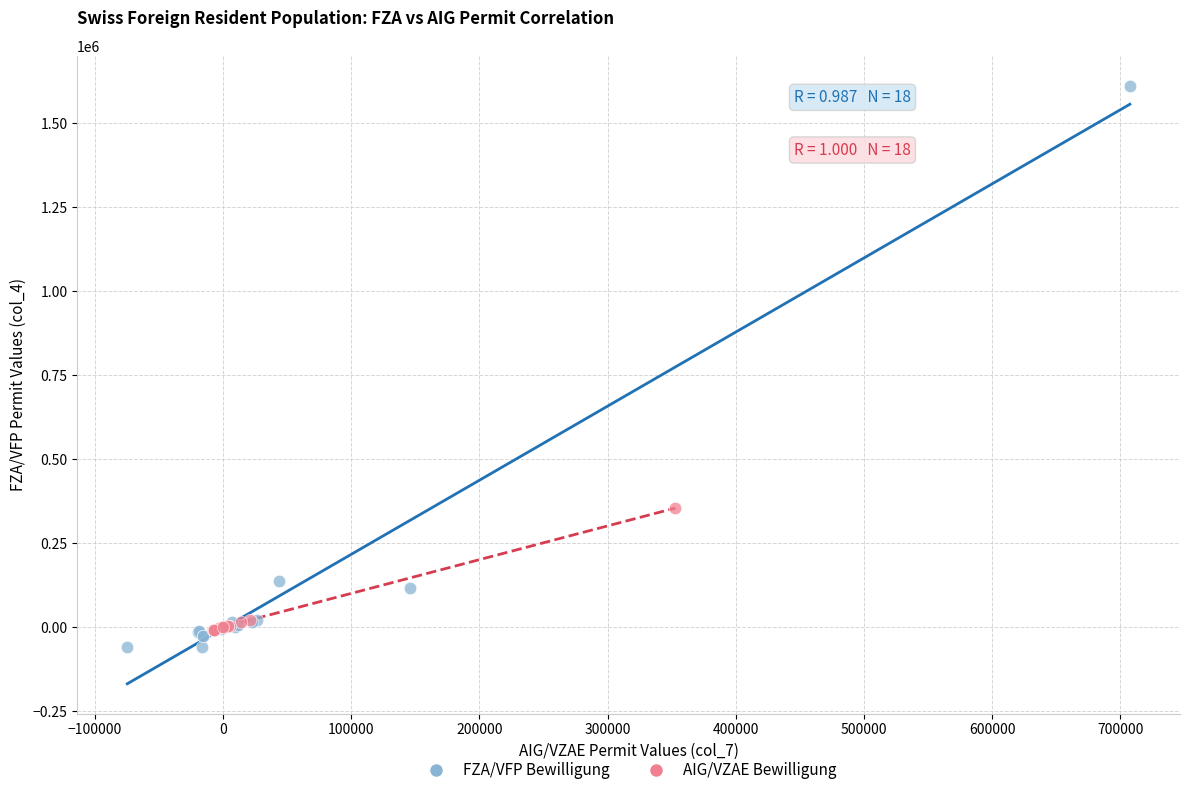

Which series contains the highest Y value?

FZA/VFP Bewilligung